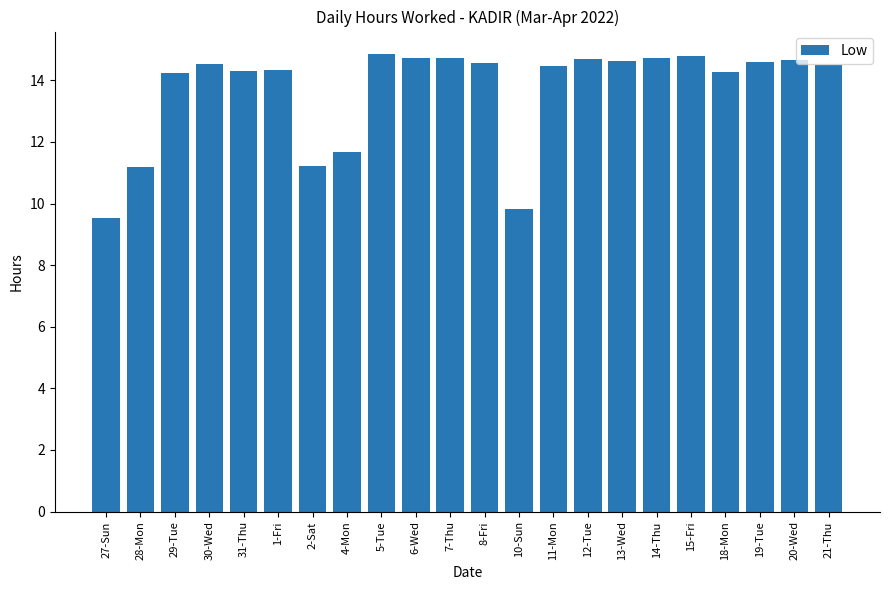

What is the change in value from 27-Sun to 14-Thu?

+5.2